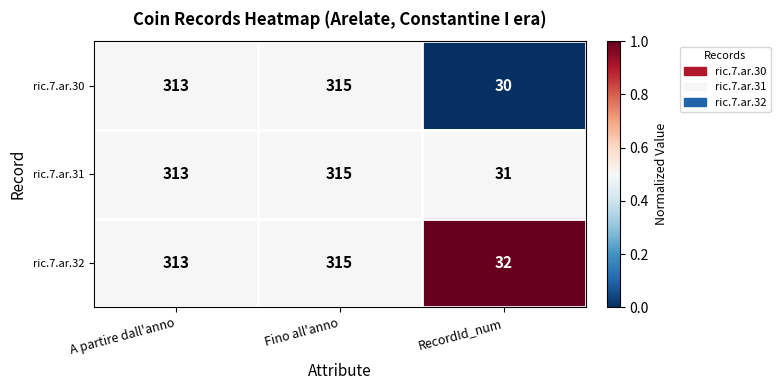

What is the sum of all ric.7.ar.31 values?

659